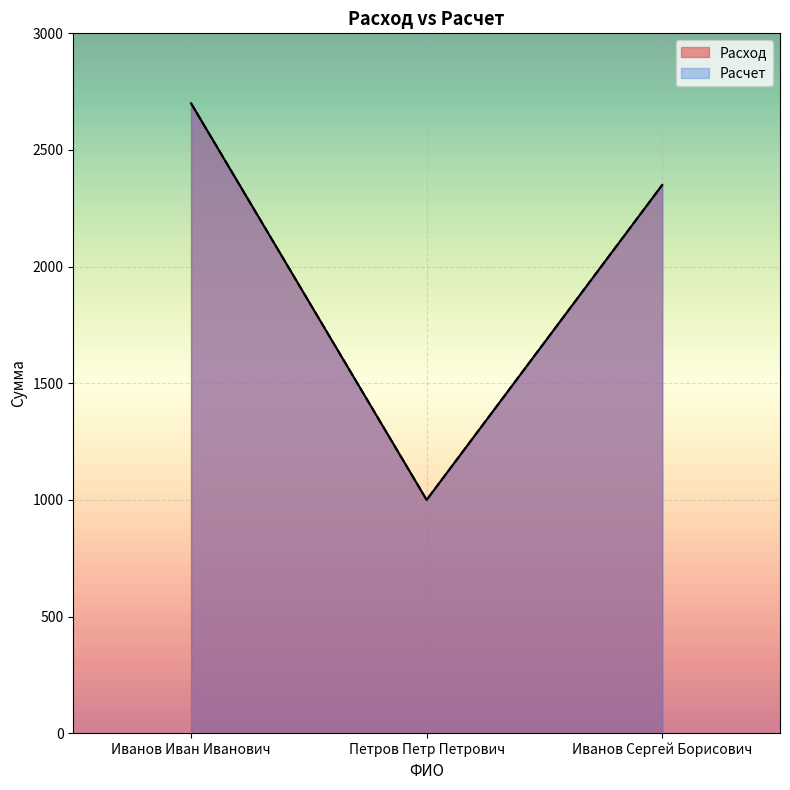

What is the highest value of the Расчет series?

2700